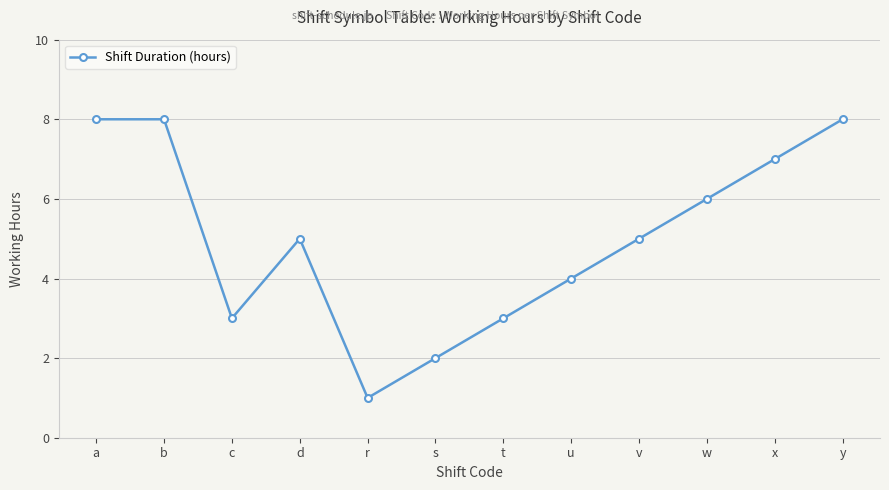

What value does the data have at c?

3